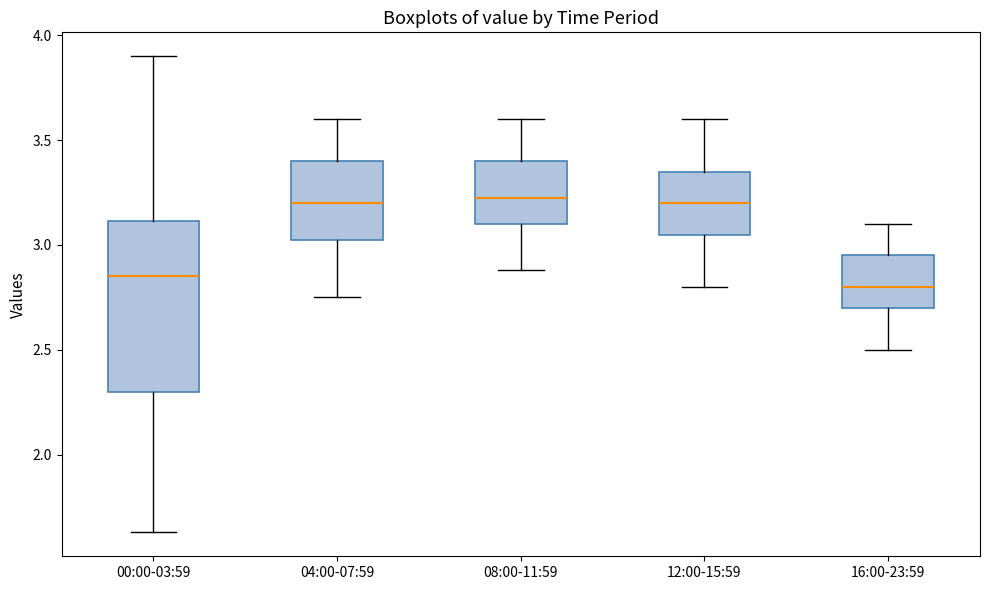

Reading left to right, read every box against the y-axis: the position of its median line, the range the box covers, and the ends of its whiskers. The values are not printed on the chart, so give them approximately, as read against the axis.

00:00-03:59: median 2.85, box 2.30 to 3.10, whiskers 1.65 to 3.90
04:00-07:59: median 3.20, box 3.05 to 3.40, whiskers 2.75 to 3.60
08:00-11:59: median 3.25, box 3.10 to 3.40, whiskers 2.90 to 3.60
12:00-15:59: median 3.20, box 3.05 to 3.35, whiskers 2.80 to 3.60
16:00-23:59: median 2.80, box 2.70 to 2.95, whiskers 2.50 to 3.10